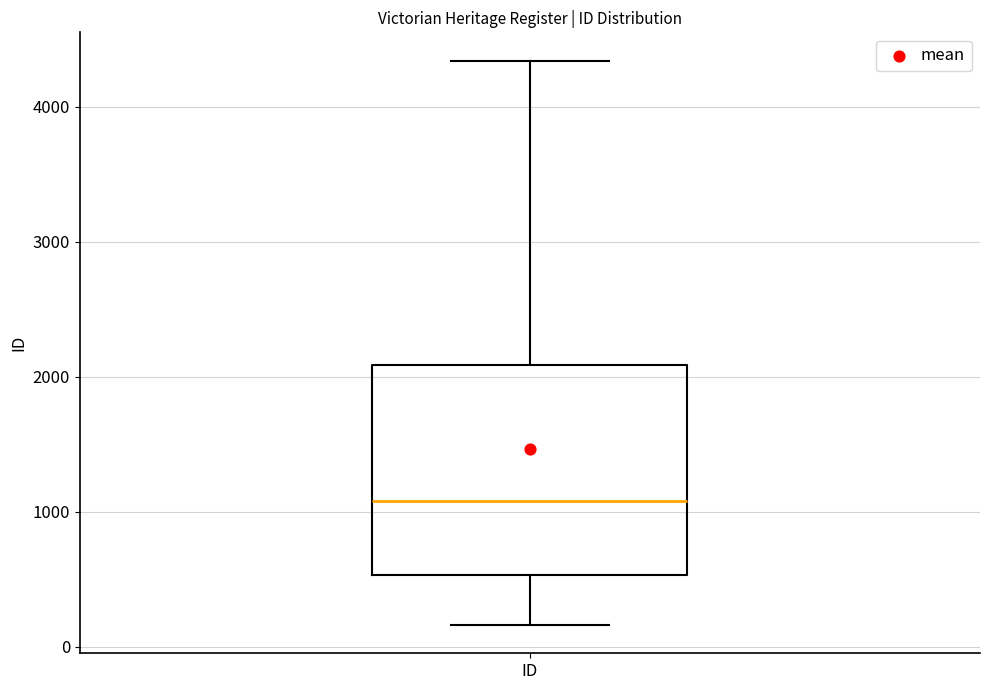

Read this box plot against the y-axis: the position of the median line, the range covered by the box, and the ends of both whiskers. The values are not printed on the chart, so give them approximately, as read against the axis.

median 1100, box 500 to 2100, whiskers 200 to 4300